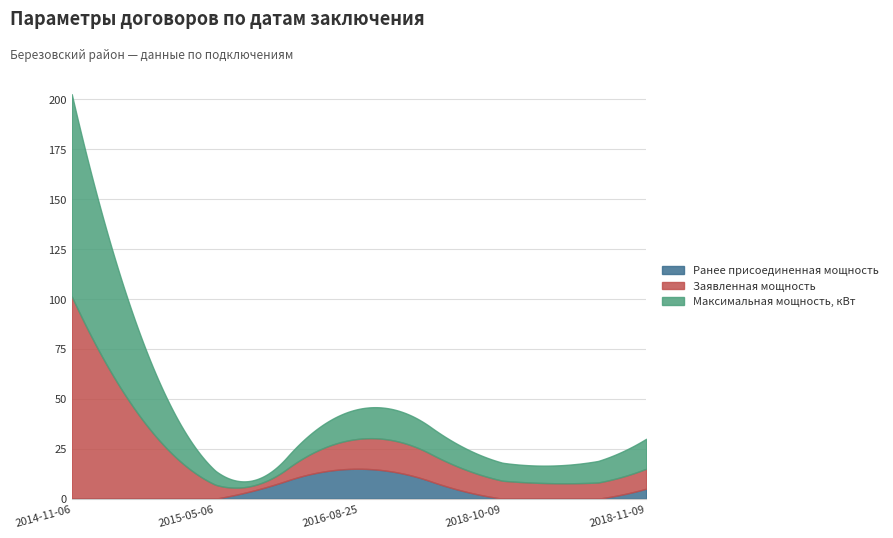

What is the highest value of the Ранее присоединенная мощность series?

15.0